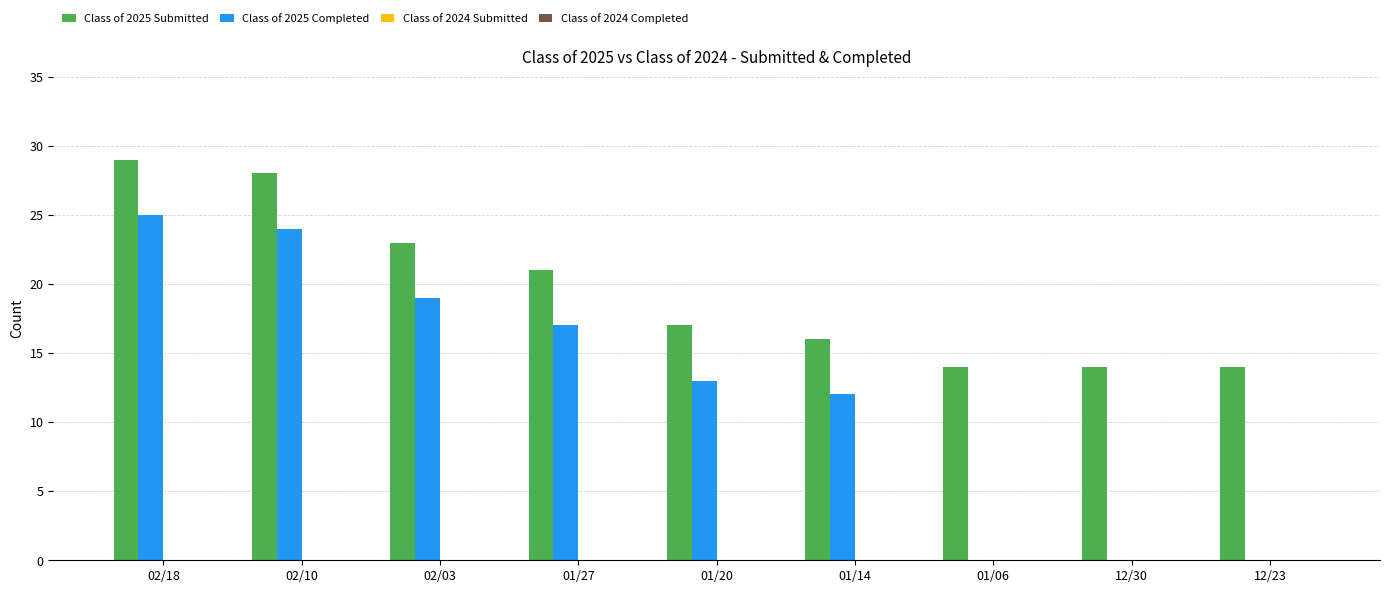

Reading left to right, extract all data points from this chart.

Class of 2025 Submitted: 02/18=29	02/10=28	02/03=23	01/27=21	01/20=17	01/14=16	01/06=14	12/30=14	12/23=14
Class of 2025 Completed: 02/18=25	02/10=24	02/03=19	01/27=17	01/20=13	01/14=12	01/06=0	12/30=0	12/23=0